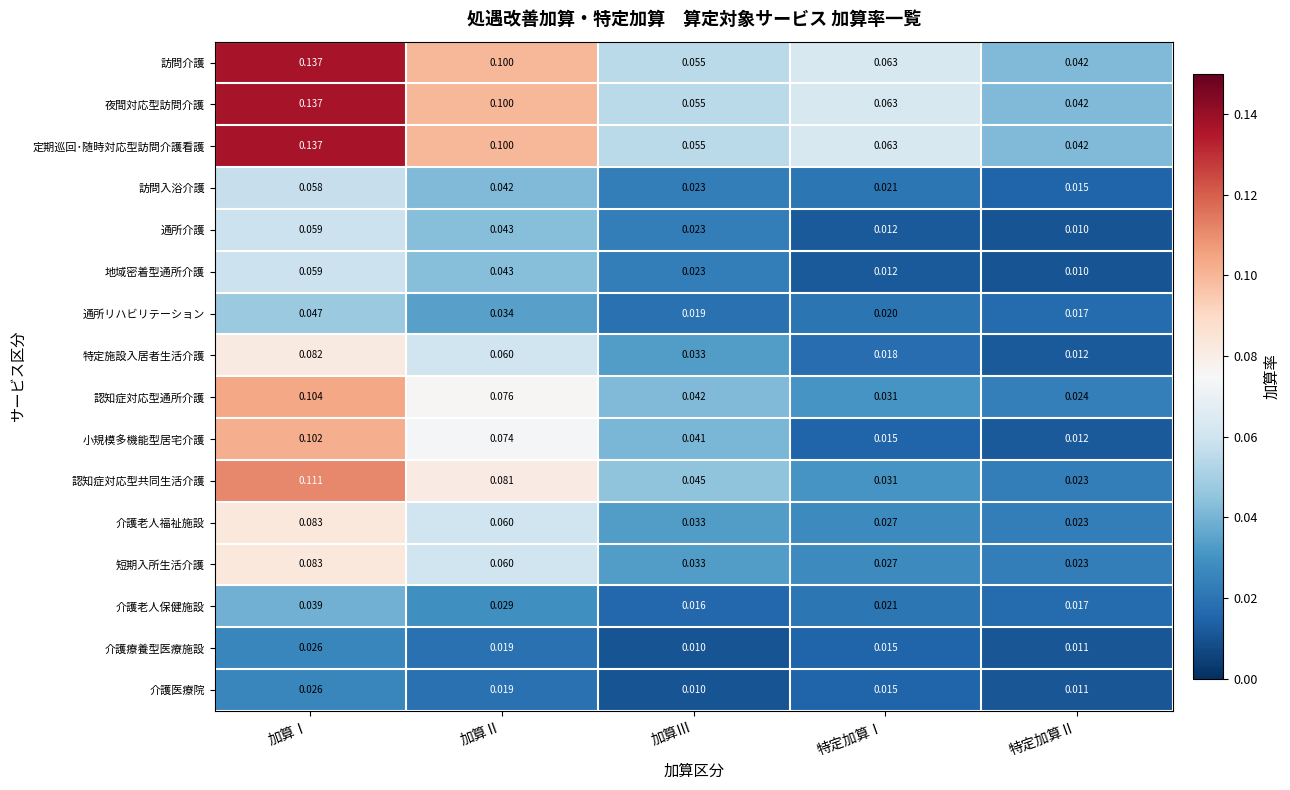

Between 加算Ⅱ and 特定加算Ⅰ, which series saw the biggest shift?

小規模多機能型居宅介護